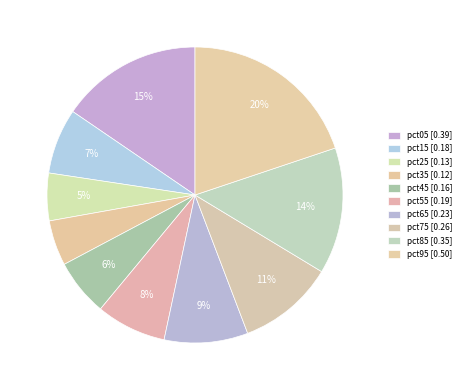

How many segments does this pie chart have?

10